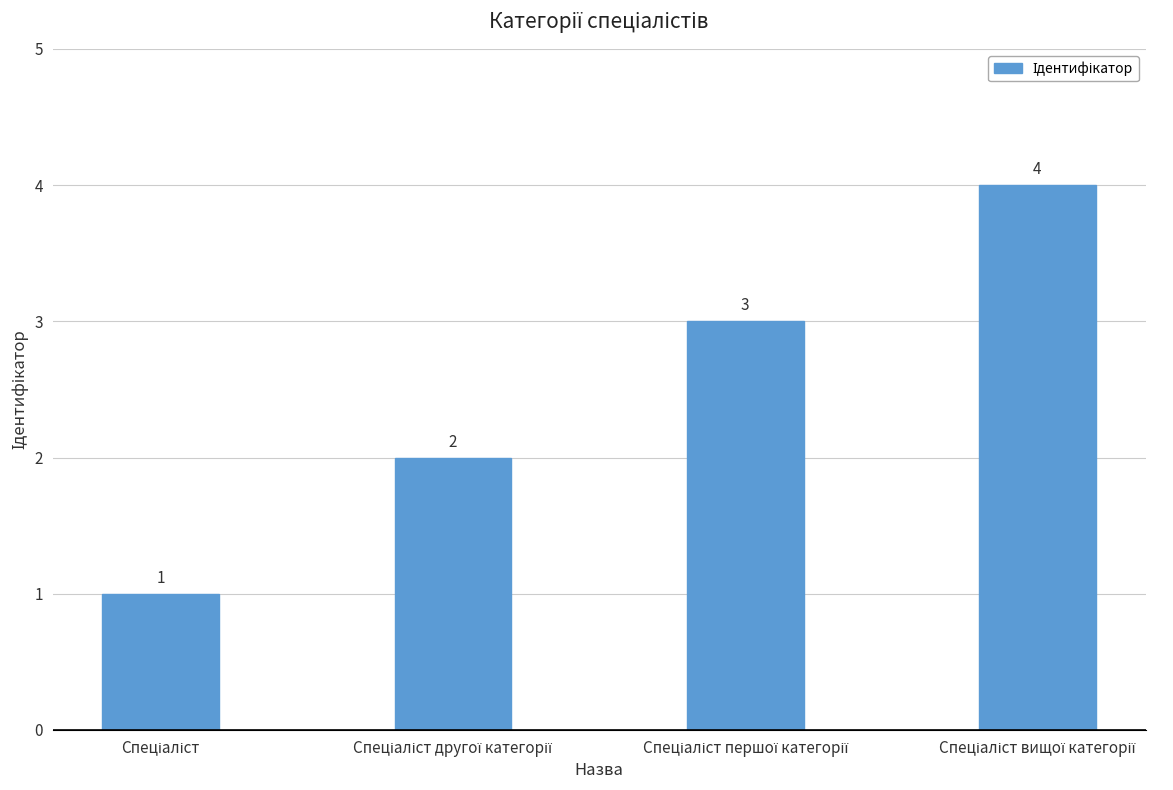

Does the chart contain stacked bars?

No